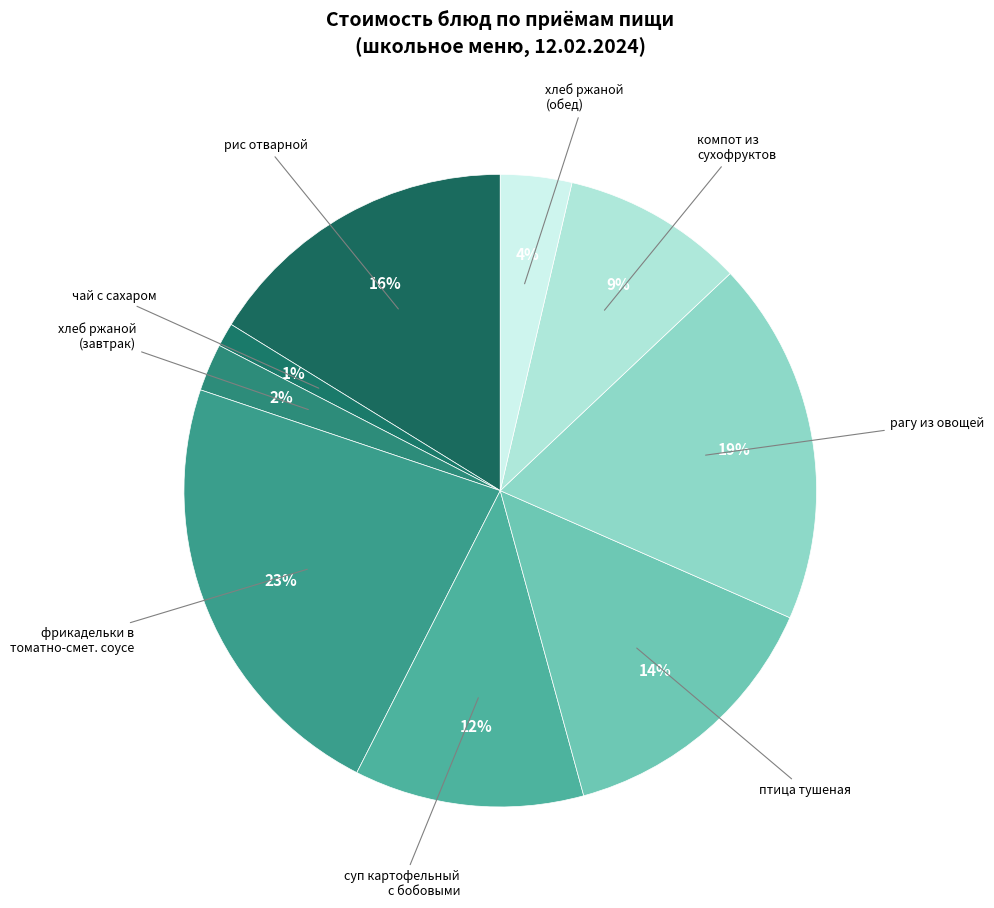

Rank the categories by value from highest to lowest.

фрикадельки в томатно-смет. соусе, рагу из овощей, рис отварной, птица тушеная, суп картофельный с бобовыми, компот из сухофруктов, хлеб ржаной (обед), хлеб ржаной (завтрак), чай с сахаром